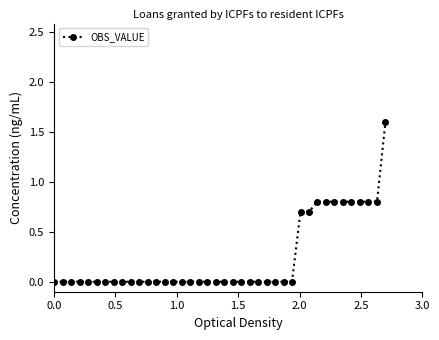

Does the chart have visible grid lines?

No